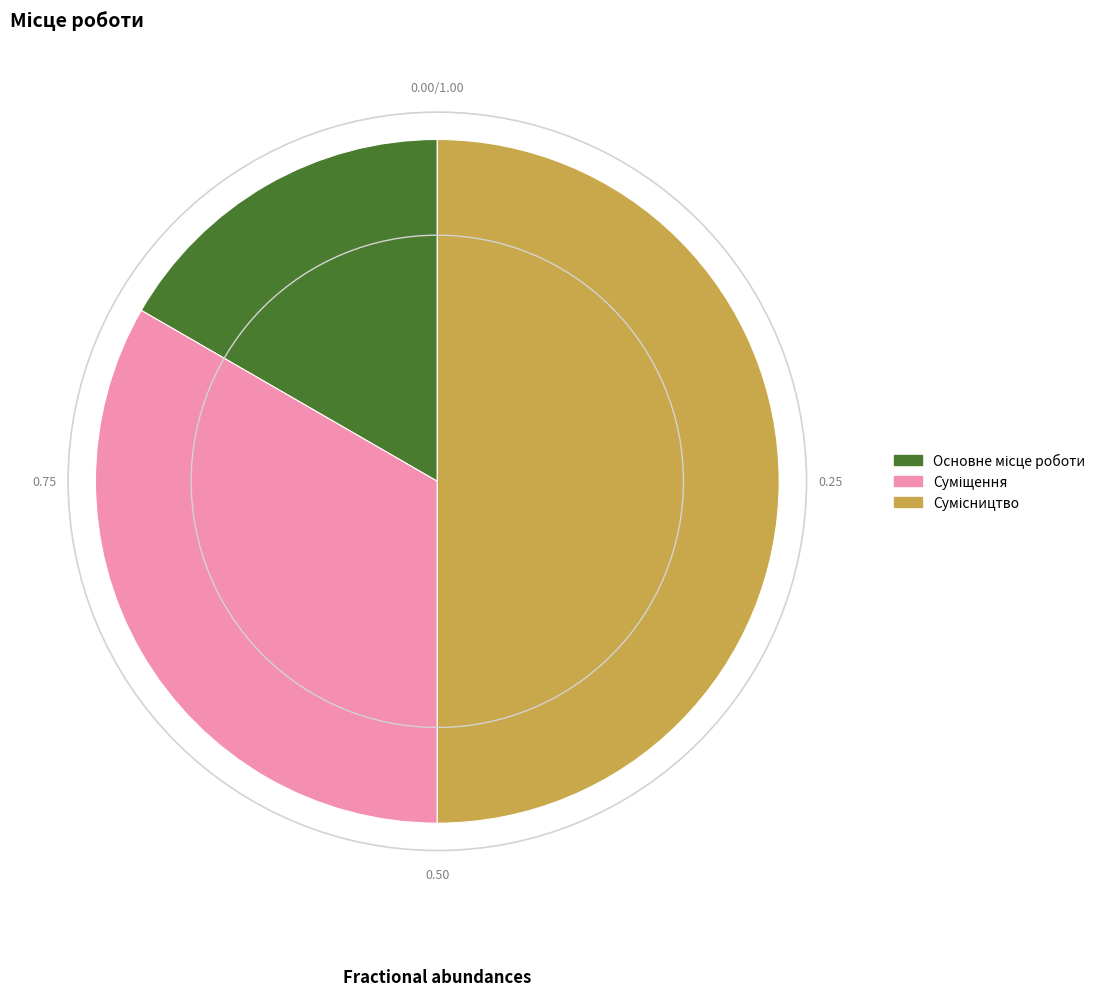

What is the total percentage of Сумісництво and Суміщення?

83.3%